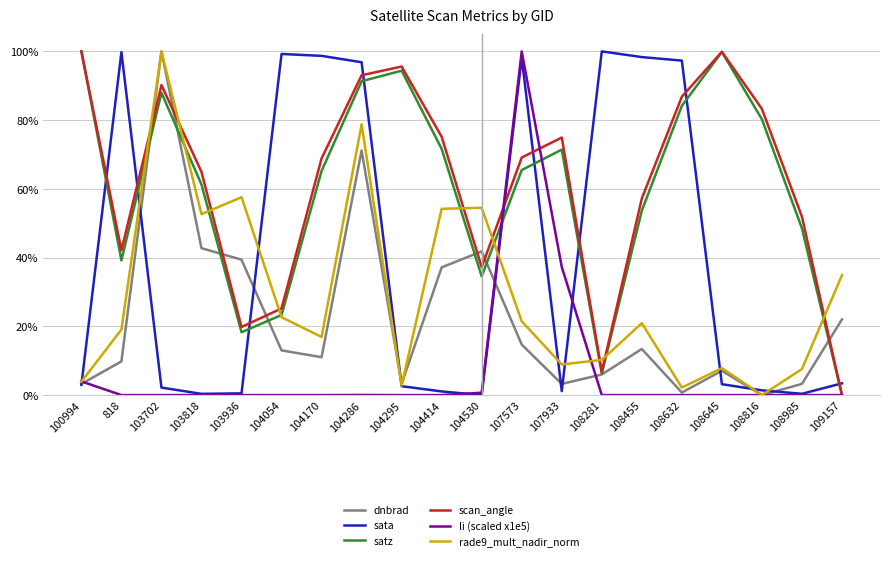

True or false: li (scaled x1e5) and rade9_mult_nadir_norm intersect in this chart.

True